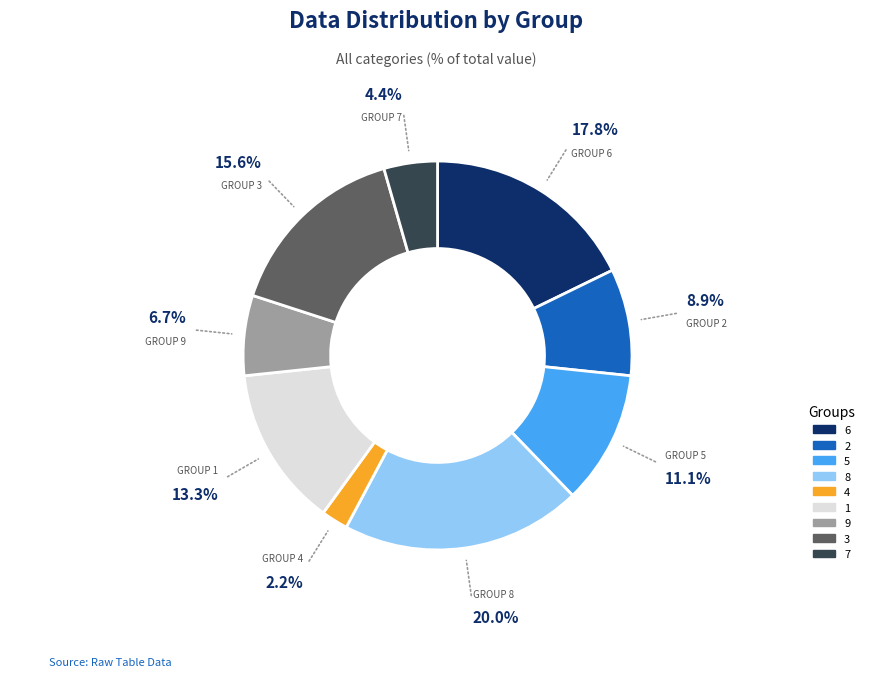

Approximately how many times larger is the value at 9 compared to 7?

1.5